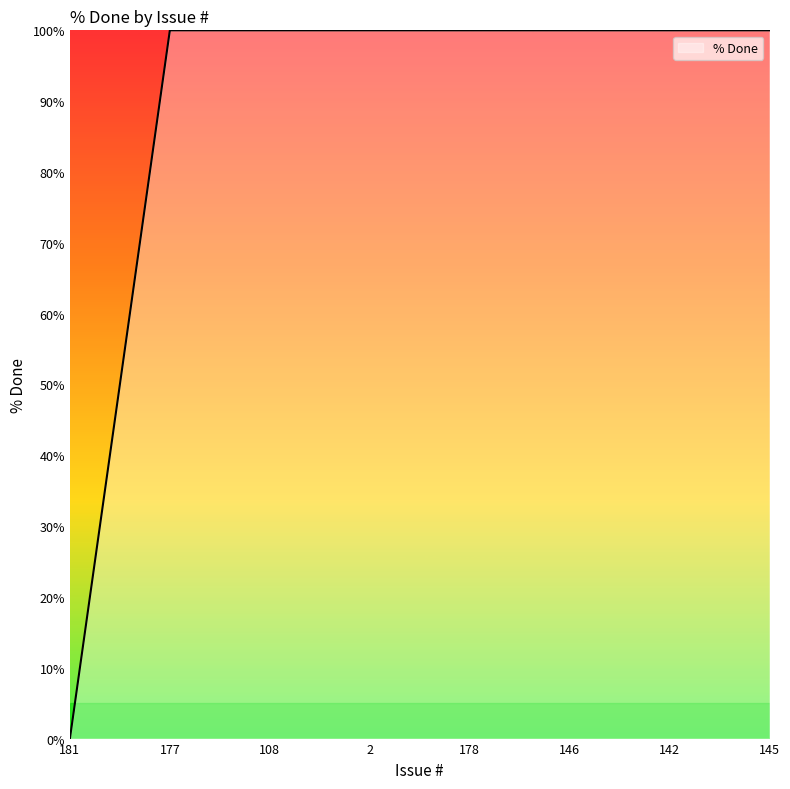

What is the change in value from 181 to 178?

+100